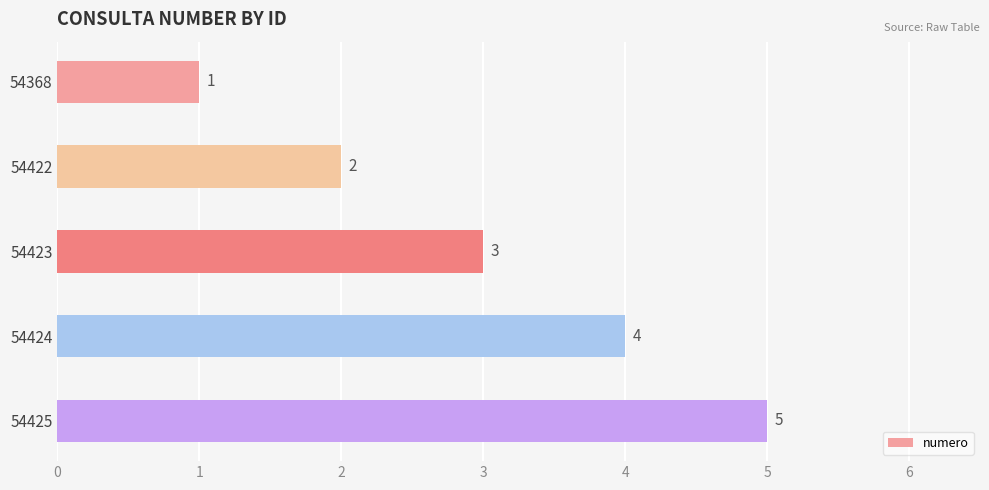

The value at 54423 is 4. True or false?

False